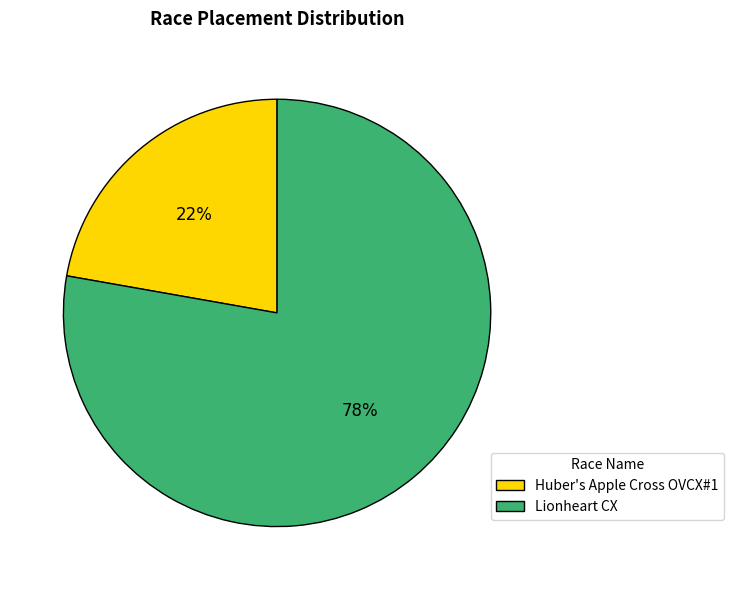

To the nearest percent, what percentage of the pie is Lionheart CX?

78%